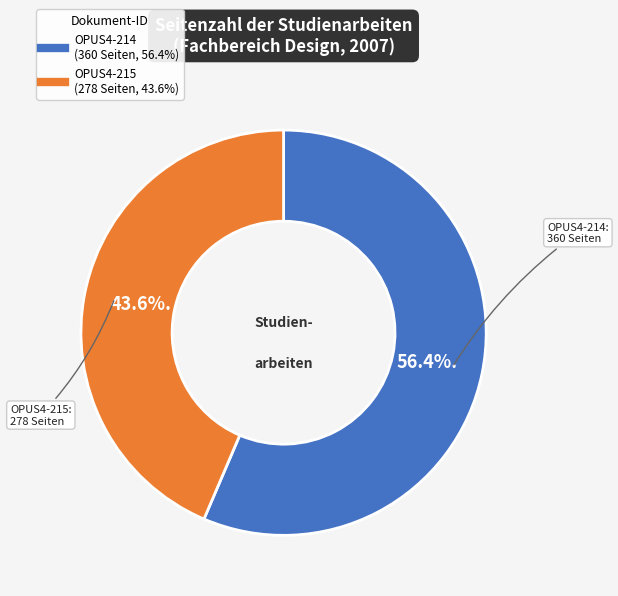

Does any single category account for the majority?

Yes